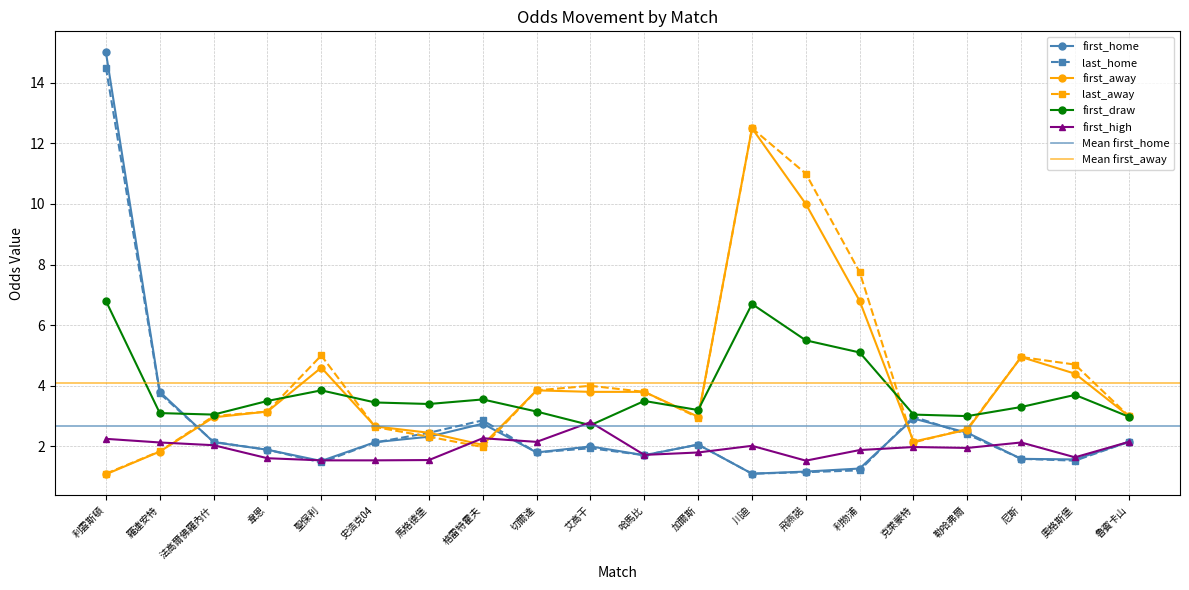

What is the sum of all first_high values?

38.7